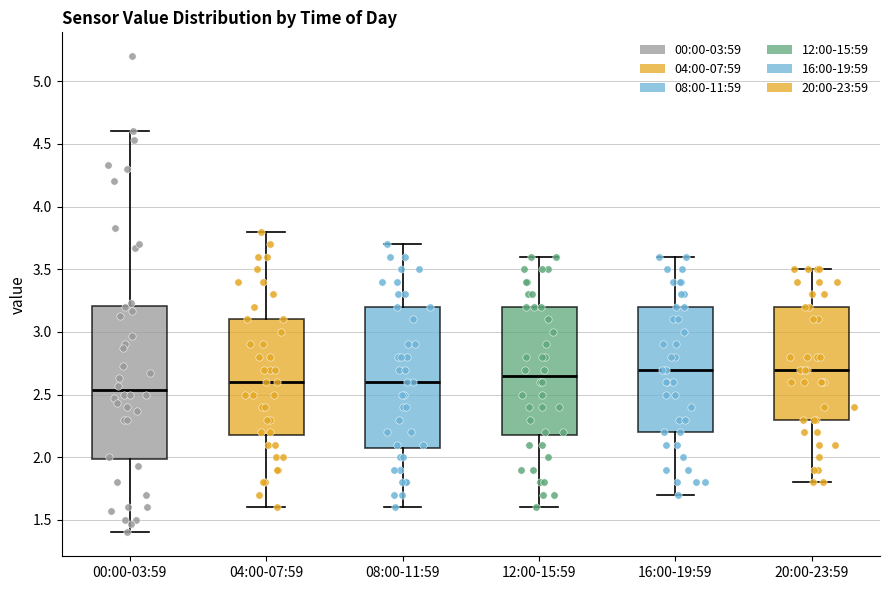

Which box has the lowest median line?

00:00-03:59